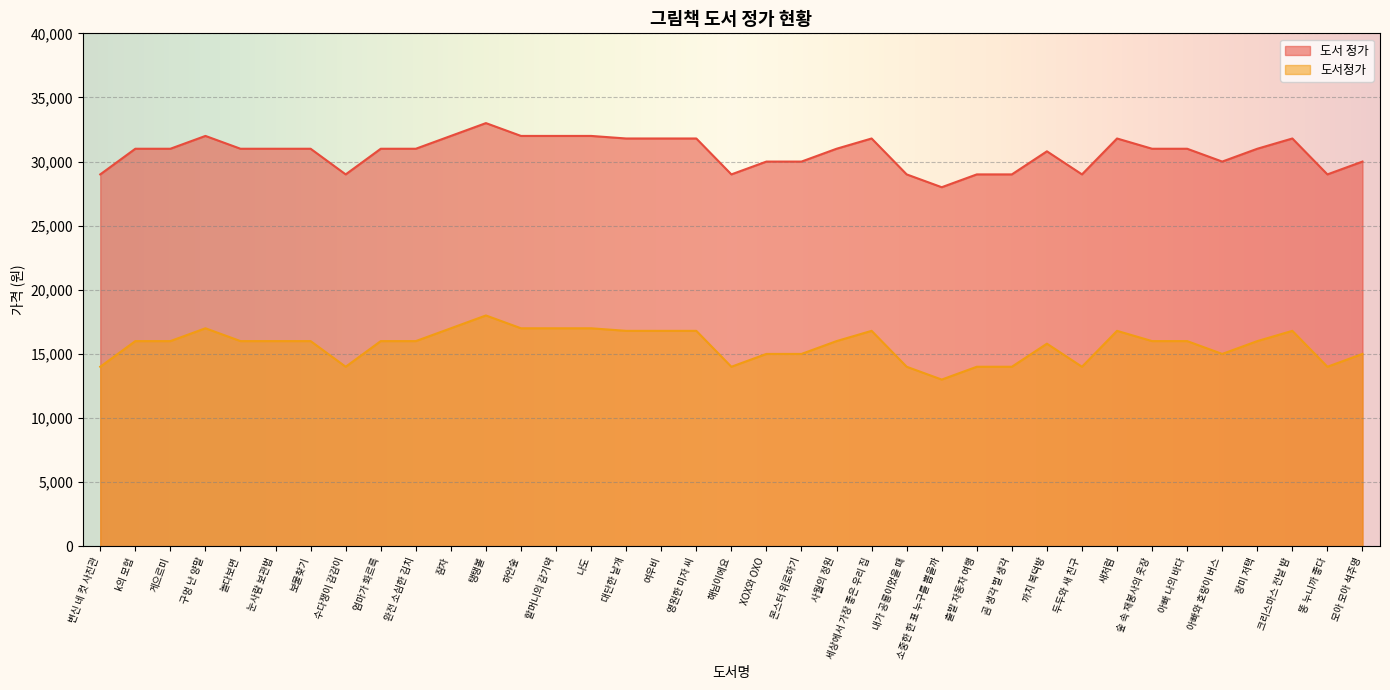

Does the chart display data point markers on the line(s)?

No